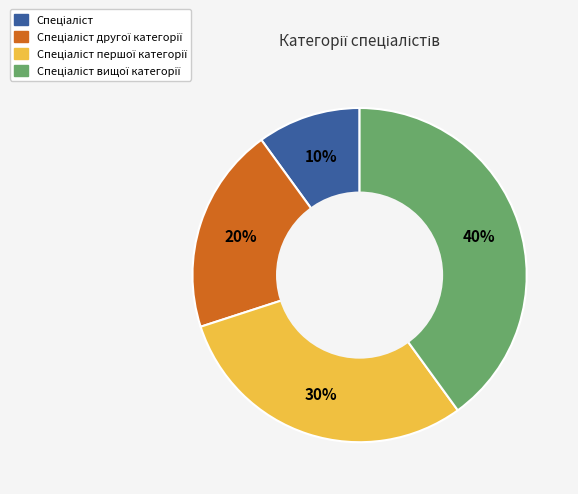

To the nearest percent, what is the difference between the largest and smallest slice percentages?

30%